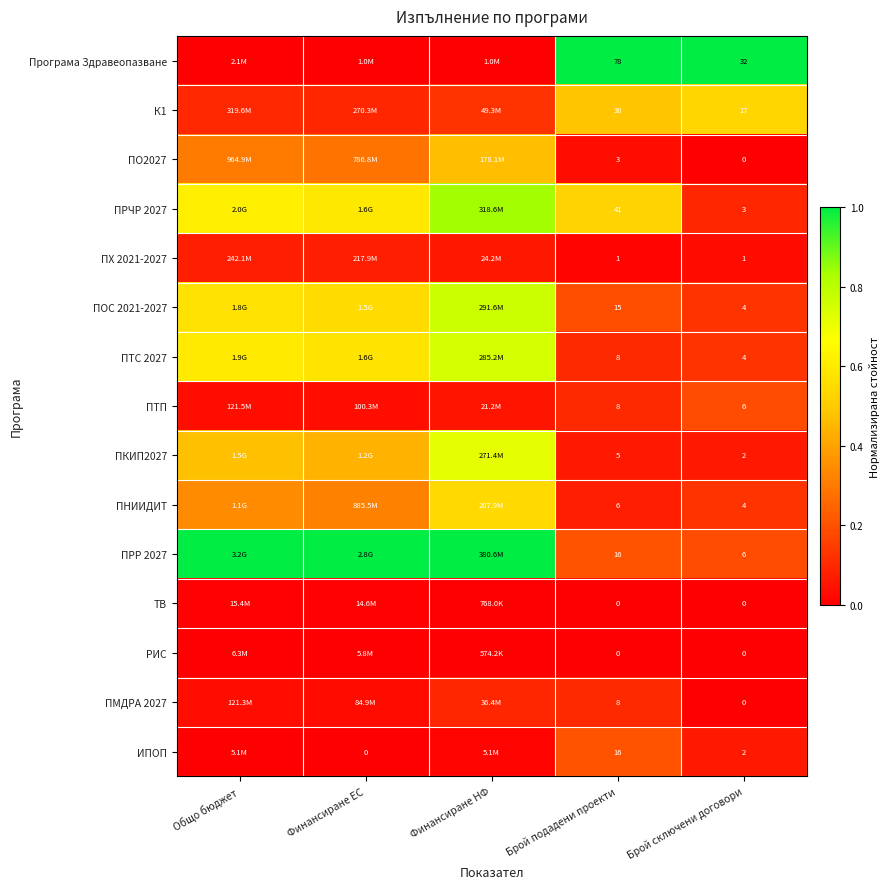

Which series changed the most between Брой подадени проекти and Брой сключени договори?

Програма Здравеопазване